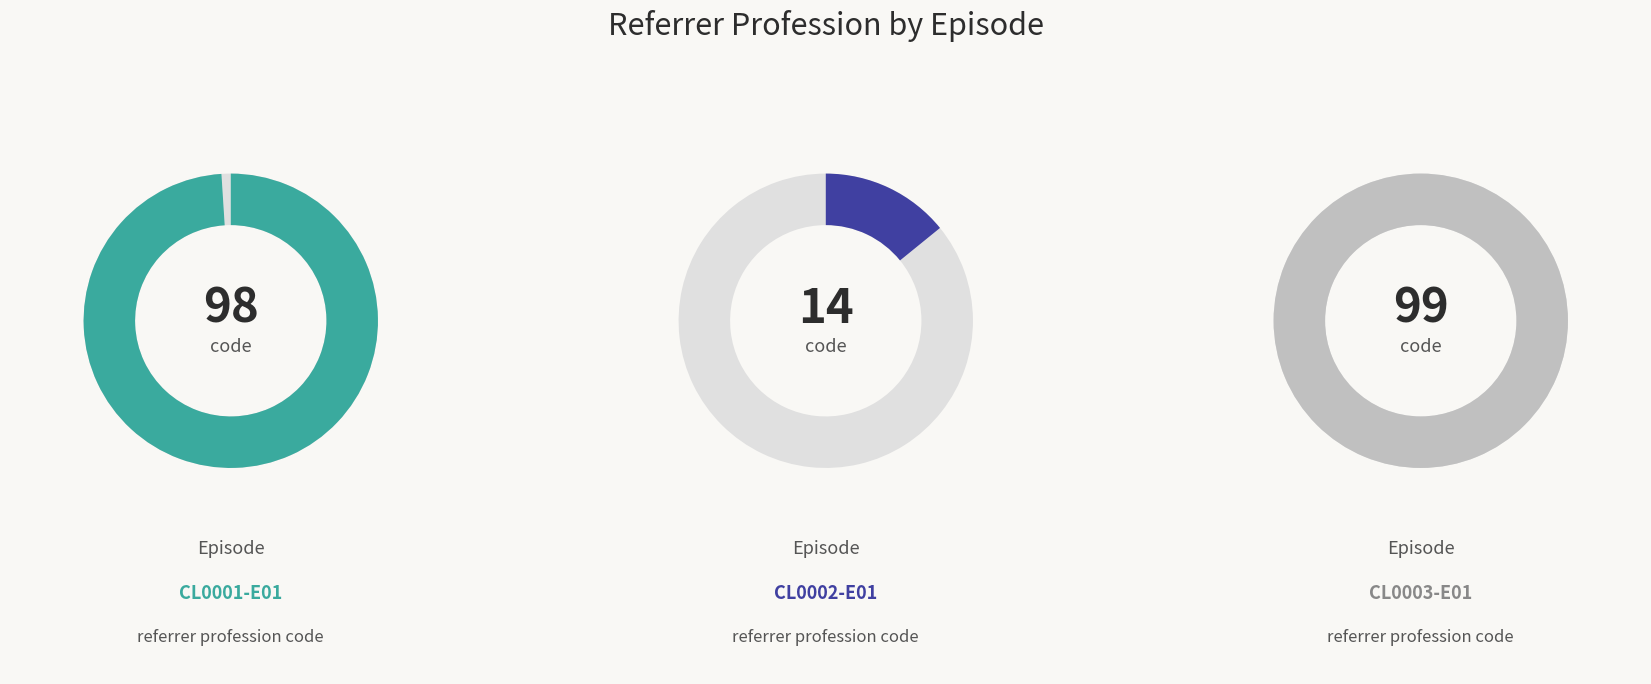

Approximately how many times larger is the value at CL0002-E01 compared to CL0003-E01?

0.1